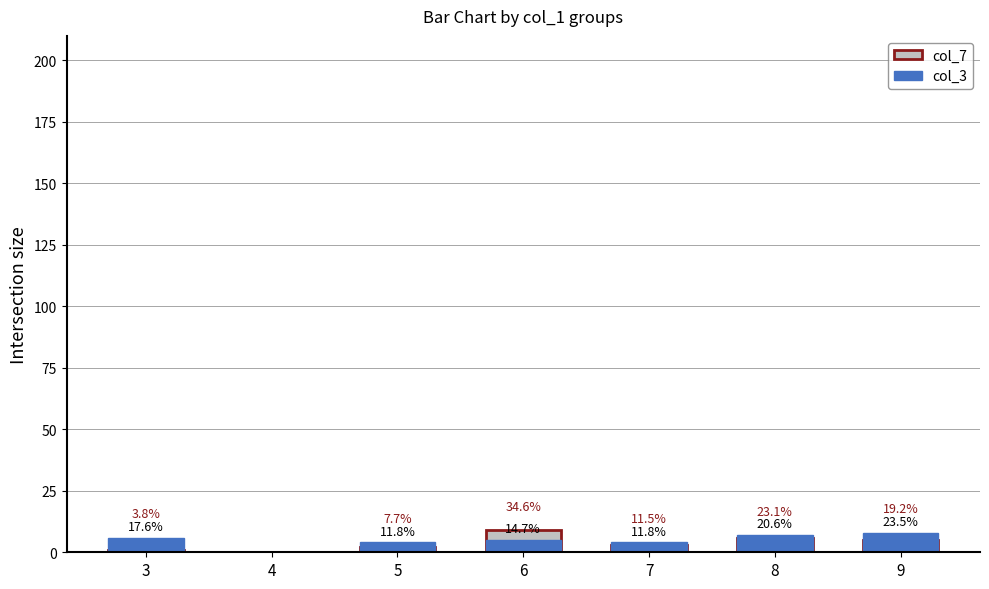

What is the difference between the maximum and minimum values in the col_3 series?

8